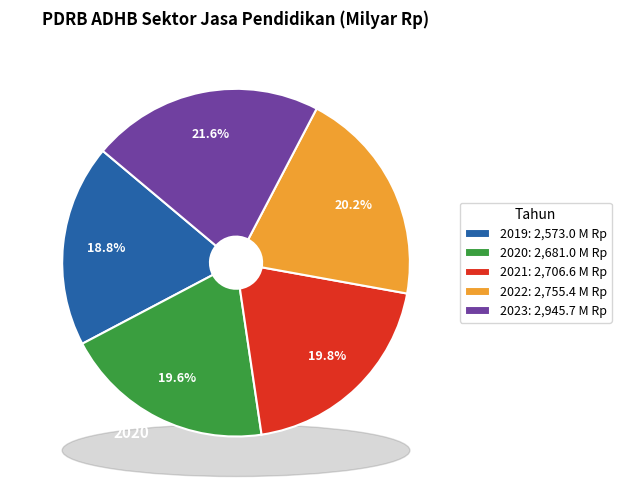

Do 2021 and 2023 together represent more than half of the pie?

No